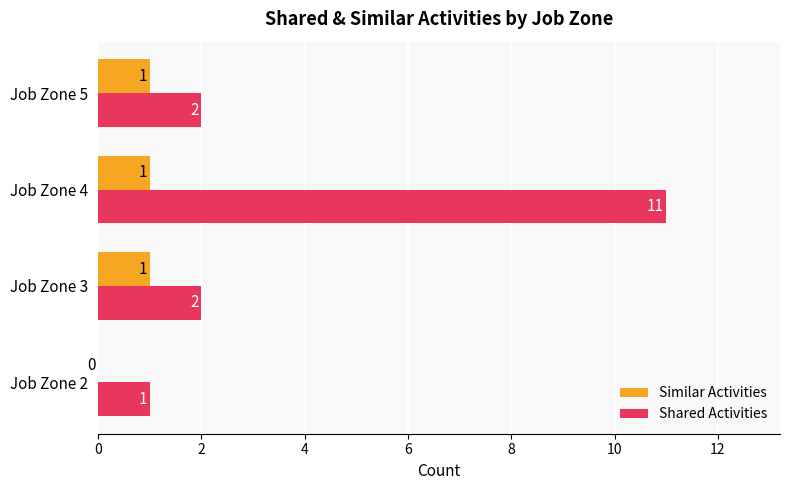

Which series changed the most between Job Zone 2 and Job Zone 4?

Shared Activities